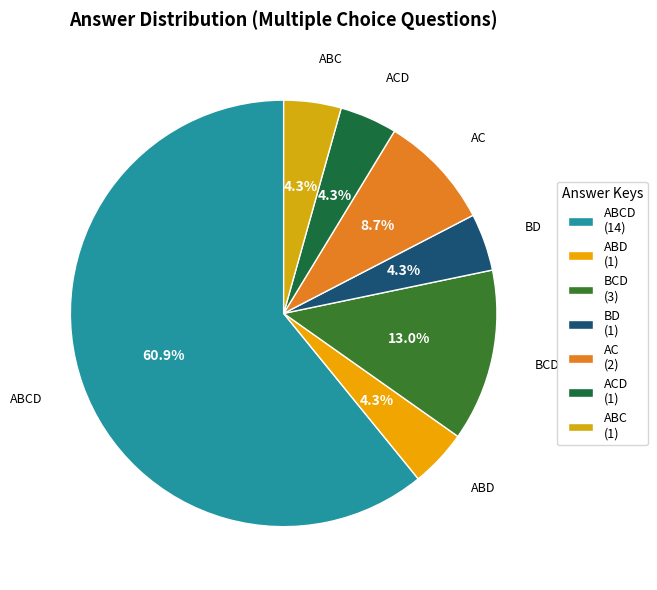

Count the number of slices in the pie.

7